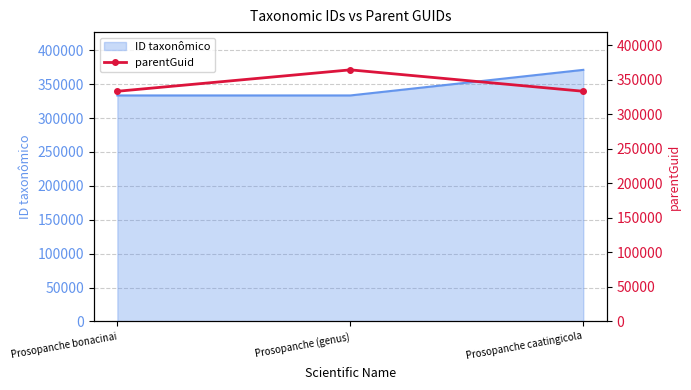

Where is ID taxonômico nearest to the value 352252?

Prosopanche bonacinai